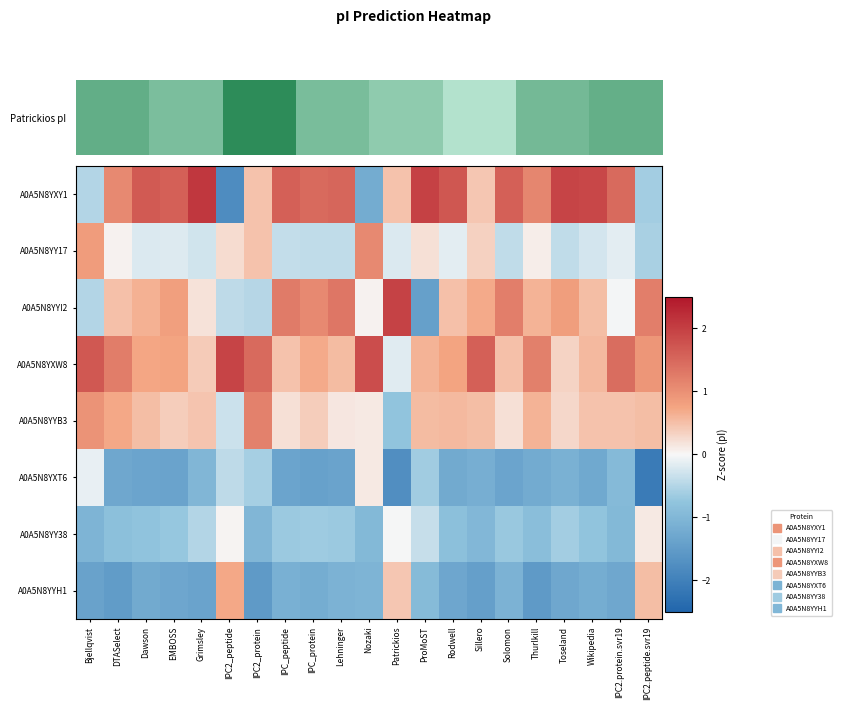

Reading left to right, list all the values displayed in this chart.

A0A5N8YXY1: Bjellqvist=-0.5	DTASelect=1.1	Dawson=1.7	EMBOSS=1.6	Grimsley=2.1	IPC2_peptide=-1.8	IPC2_protein=0.5	IPC_peptide=1.6	IPC_protein=1.5	Lehninger=1.5	Nozaki=-1.2	Patrickios=0.5	ProMoST=2.0	Rodwell=1.7	Sillero=0.4	Solomon=1.6	Thurlkill=1.1	Toseland=1.9	Wikipedia=1.9	IPC2.protein.svr19=1.5	IPC2.peptide.svr19=-0.6
A0A5N8YY17: Bjellqvist=0.9	DTASelect=0.1	Dawson=-0.2	EMBOSS=-0.2	Grimsley=-0.3	IPC2_peptide=0.3	IPC2_protein=0.5	IPC_peptide=-0.4	IPC_protein=-0.4	Lehninger=-0.4	Nozaki=1.1	Patrickios=-0.2	ProMoST=0.2	Rodwell=-0.1	Sillero=0.3	Solomon=-0.4	Thurlkill=0.1	Toseland=-0.4	Wikipedia=-0.3	IPC2.protein.svr19=-0.1	IPC2.peptide.svr19=-0.6
A0A5N8YYI2: Bjellqvist=-0.5	DTASelect=0.5	Dawson=0.6	EMBOSS=0.8	Grimsley=0.2	IPC2_peptide=-0.4	IPC2_protein=-0.5	IPC_peptide=1.3	IPC_protein=1.1	Lehninger=1.3	Nozaki=0.1	Patrickios=2.0	ProMoST=-1.4	Rodwell=0.5	Sillero=0.7	Solomon=1.2	Thurlkill=0.6	Toseland=0.8	Wikipedia=0.5	IPC2.protein.svr19=-0.0	IPC2.peptide.svr19=1.2
A0A5N8YXW8: Bjellqvist=1.7	DTASelect=1.2	Dawson=0.7	EMBOSS=0.8	Grimsley=0.4	IPC2_peptide=2.0	IPC2_protein=1.5	IPC_peptide=0.5	IPC_protein=0.7	Lehninger=0.5	Nozaki=1.8	Patrickios=-0.2	ProMoST=0.6	Rodwell=0.8	Sillero=1.6	Solomon=0.5	Thurlkill=1.2	Toseland=0.3	Wikipedia=0.6	IPC2.protein.svr19=1.4	IPC2.peptide.svr19=0.9
A0A5N8YYB3: Bjellqvist=1.0	DTASelect=0.7	Dawson=0.5	EMBOSS=0.4	Grimsley=0.5	IPC2_peptide=-0.3	IPC2_protein=1.2	IPC_peptide=0.2	IPC_protein=0.4	Lehninger=0.2	Nozaki=0.1	Patrickios=-0.8	ProMoST=0.5	Rodwell=0.5	Sillero=0.5	Solomon=0.2	Thurlkill=0.6	Toseland=0.3	Wikipedia=0.5	IPC2.protein.svr19=0.5	IPC2.peptide.svr19=0.5
A0A5N8YXT6: Bjellqvist=-0.1	DTASelect=-1.3	Dawson=-1.3	EMBOSS=-1.4	Grimsley=-1.0	IPC2_peptide=-0.4	IPC2_protein=-0.6	IPC_peptide=-1.3	IPC_protein=-1.4	Lehninger=-1.4	Nozaki=0.1	Patrickios=-1.7	ProMoST=-0.6	Rodwell=-1.2	Sillero=-1.2	Solomon=-1.3	Thurlkill=-1.2	Toseland=-1.1	Wikipedia=-1.3	IPC2.protein.svr19=-1.0	IPC2.peptide.svr19=-2.1
A0A5N8YY38: Bjellqvist=-1.0	DTASelect=-0.8	Dawson=-0.8	EMBOSS=-0.7	Grimsley=-0.5	IPC2_peptide=0.0	IPC2_protein=-1.0	IPC_peptide=-0.7	IPC_protein=-0.7	Lehninger=-0.7	Nozaki=-1.0	Patrickios=-0.0	ProMoST=-0.4	Rodwell=-0.8	Sillero=-1.0	Solomon=-0.7	Thurlkill=-0.9	Toseland=-0.6	Wikipedia=-0.7	IPC2.protein.svr19=-1.0	IPC2.peptide.svr19=0.1
A0A5N8YYH1: Bjellqvist=-1.4	DTASelect=-1.5	Dawson=-1.2	EMBOSS=-1.3	Grimsley=-1.4	IPC2_peptide=0.7	IPC2_protein=-1.5	IPC_peptide=-1.1	IPC_protein=-1.2	Lehninger=-1.1	Nozaki=-1.0	Patrickios=0.4	ProMoST=-0.9	Rodwell=-1.3	Sillero=-1.4	Solomon=-1.1	Thurlkill=-1.5	Toseland=-1.3	Wikipedia=-1.2	IPC2.protein.svr19=-1.3	IPC2.peptide.svr19=0.5